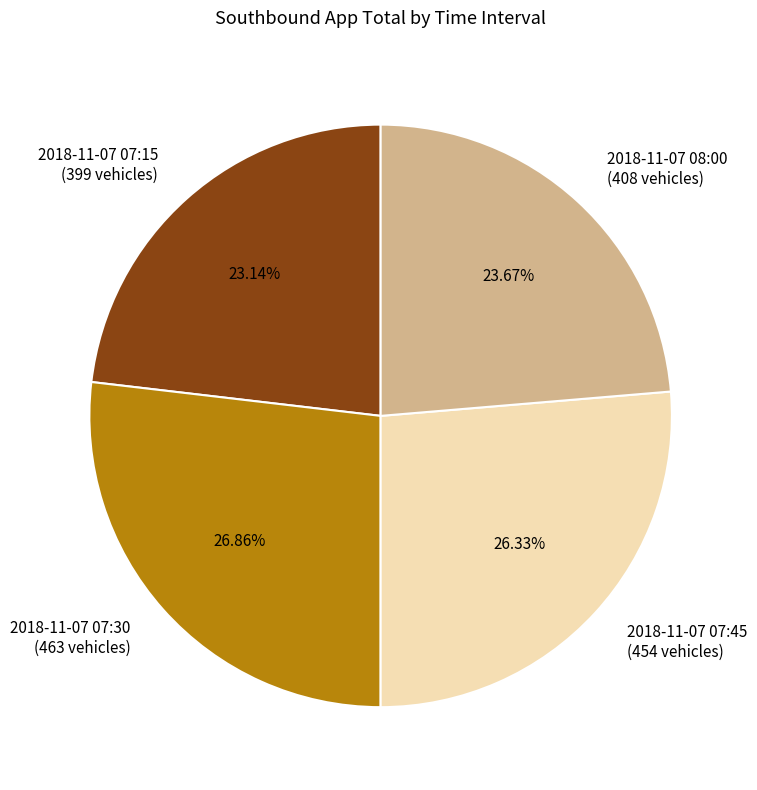

To the nearest percent, what percentage of the pie is 2018-11-07 07:15?

23%